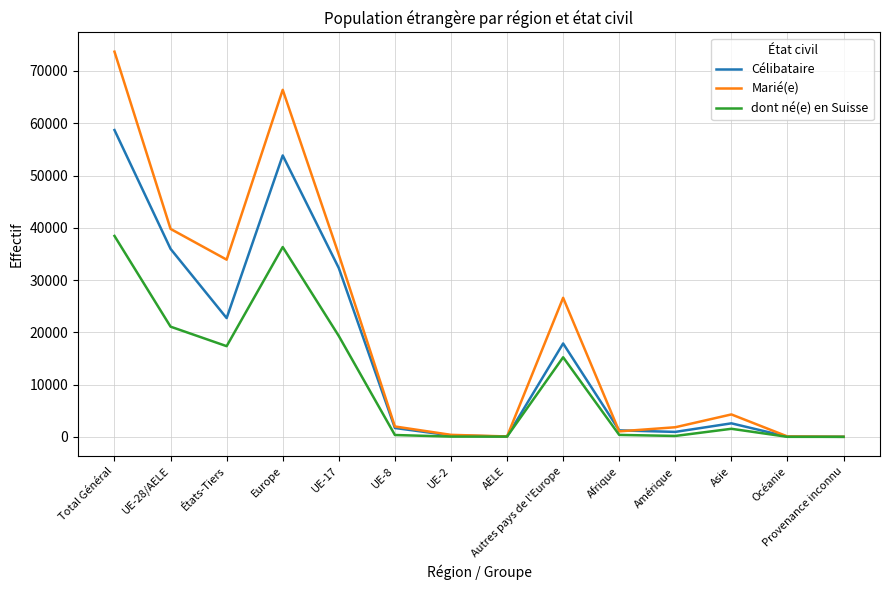

How many distinct data groups are displayed?

3